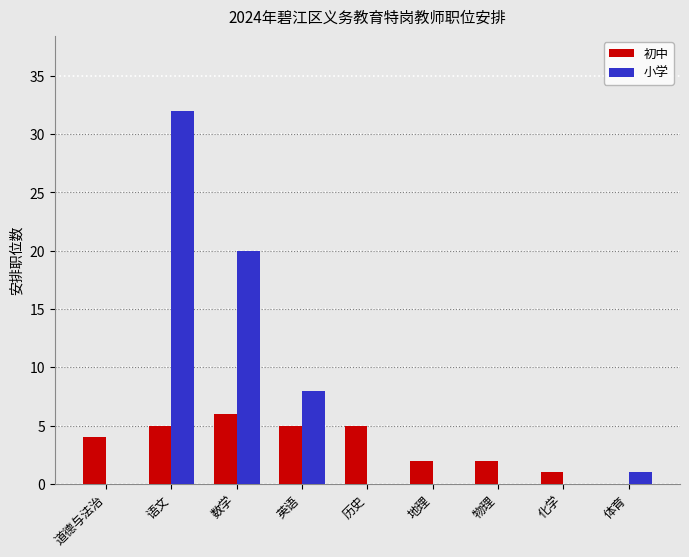

Which series changed the most between 语文 and 英语?

小学